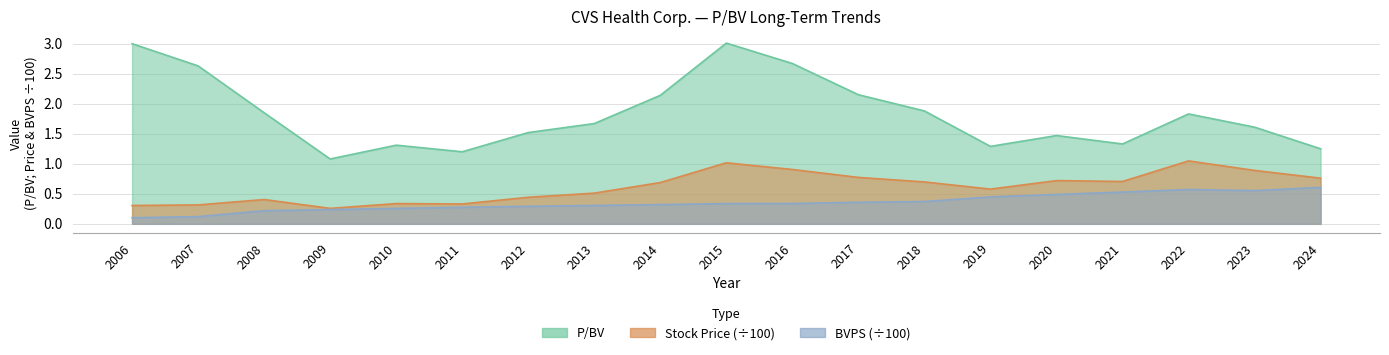

Between 2011 and 2009, which is larger?

2011